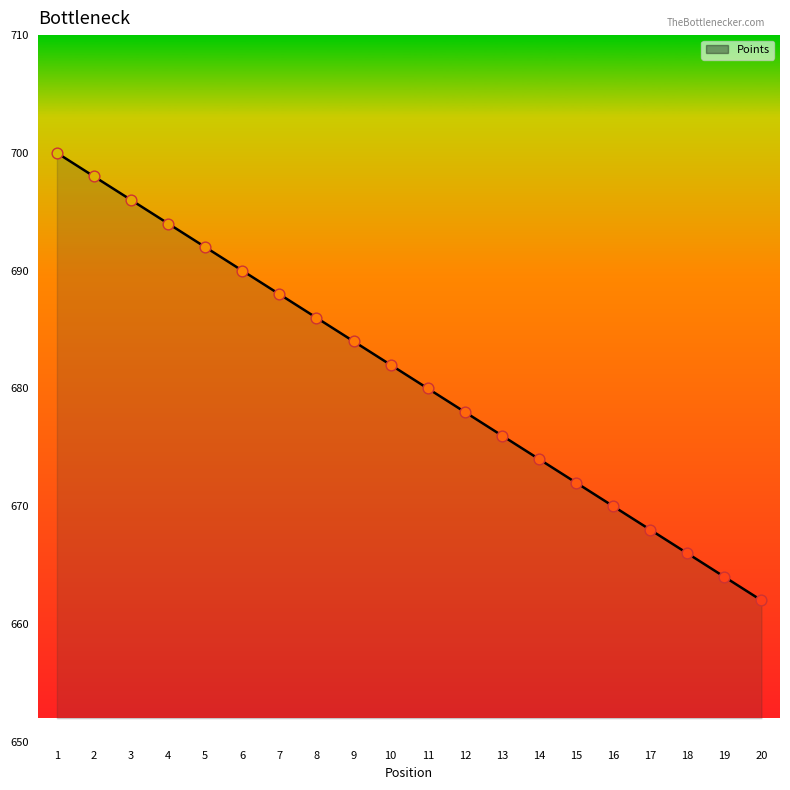

Between 8 and 11, which is larger?

8